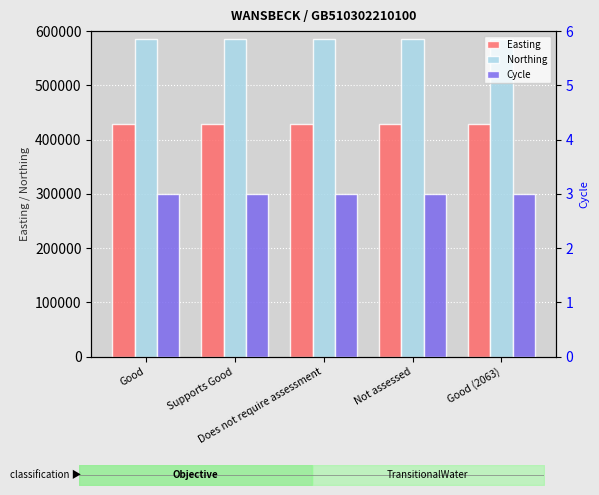

Count the number of categories in the chart.

5